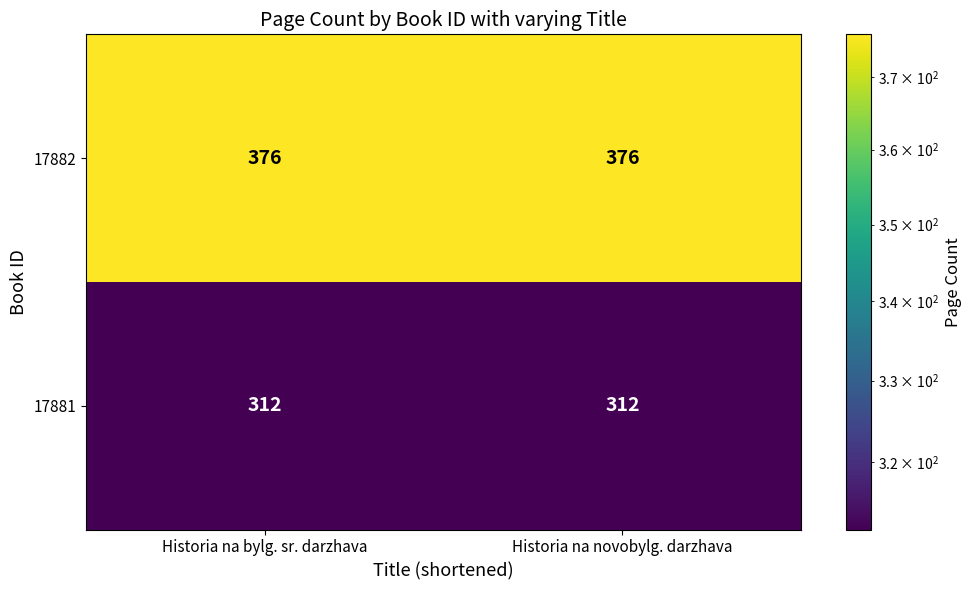

What is the minimum value for 17882?

376